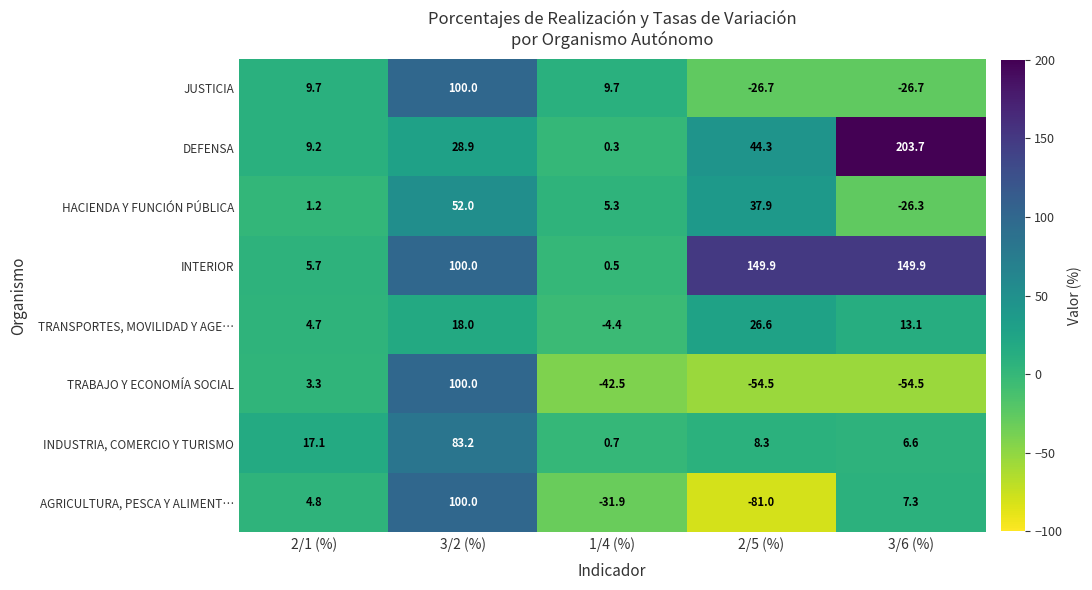

What is the highest value of the INTERIOR series?

149.9